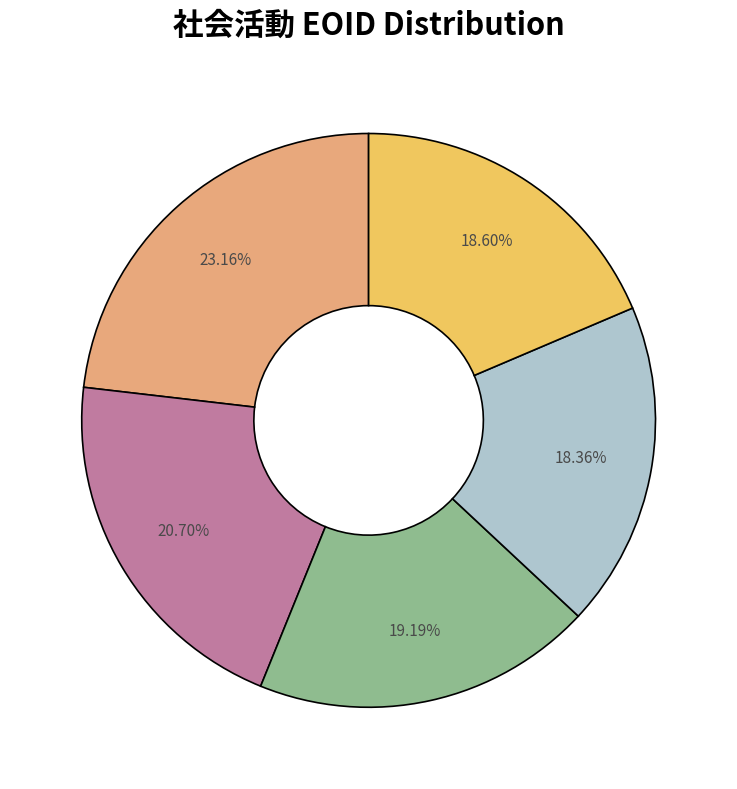

How many slices are in this pie chart?

5